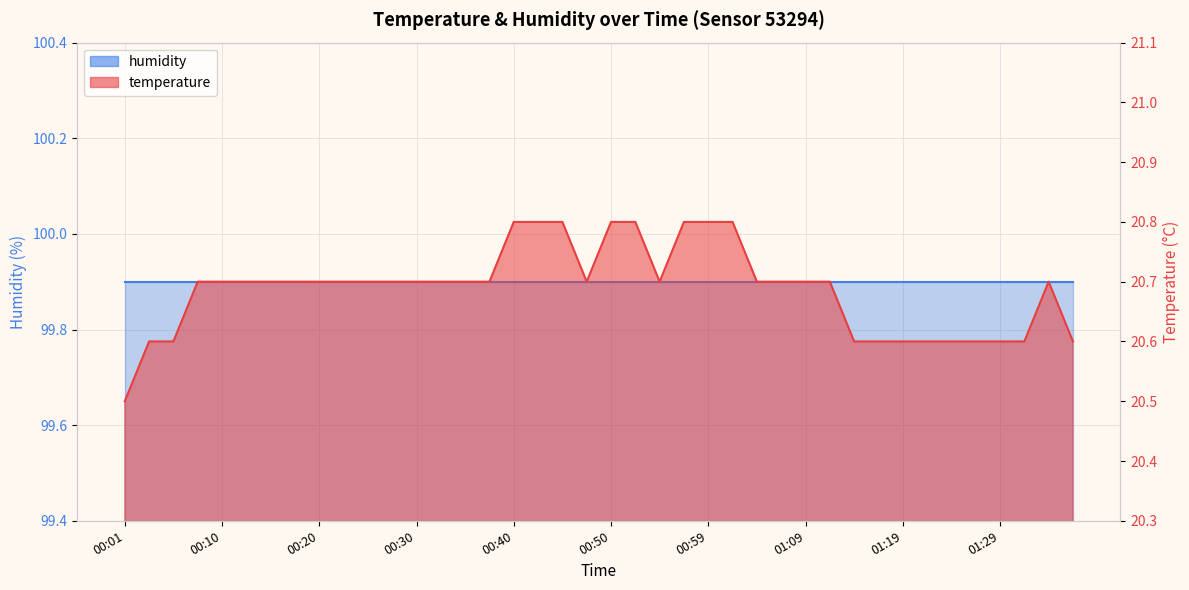

The chart shows a value of 9.1 at 00:37. True or false?

False